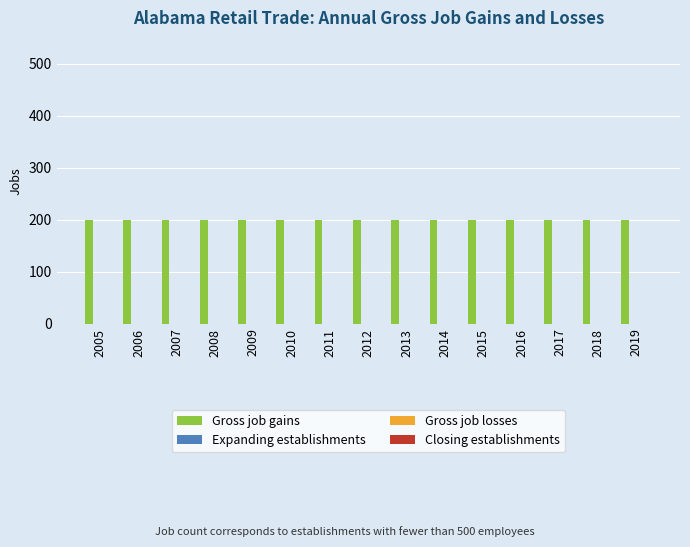

Where is Gross job losses nearest to the value 0?

2005